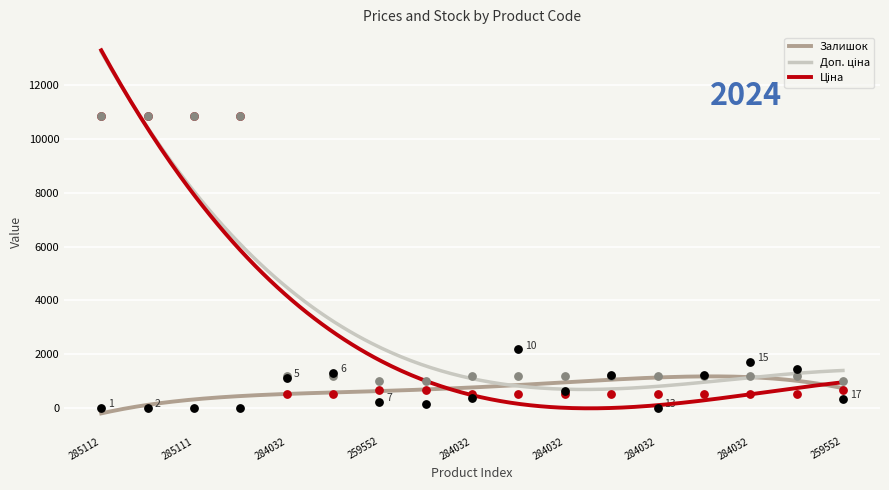

At how many categories does at least one series exceed 5863?

4